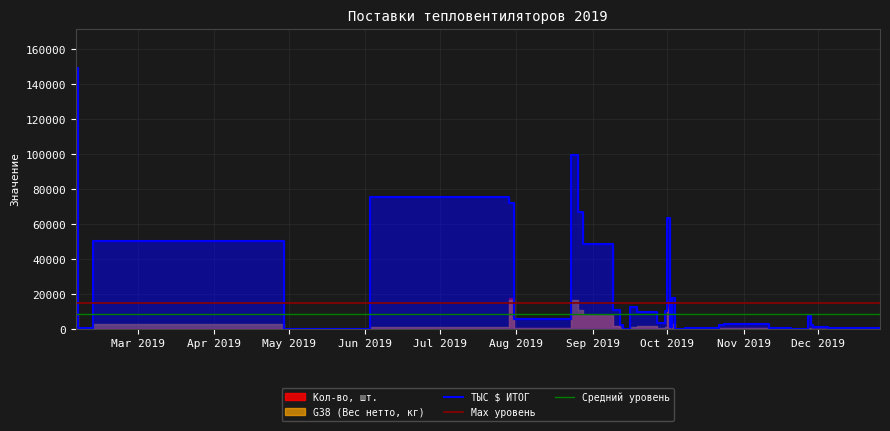

What is the difference between the Кол-во, шт. values at 2019-12-05 and 2019-10-24?

426.0